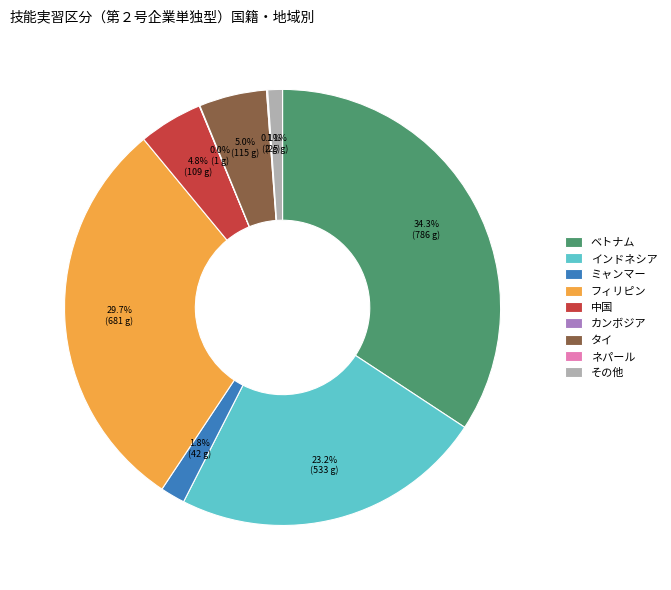

To the nearest percent, what is the difference between the タイ and ベトナム slice percentages?

29%